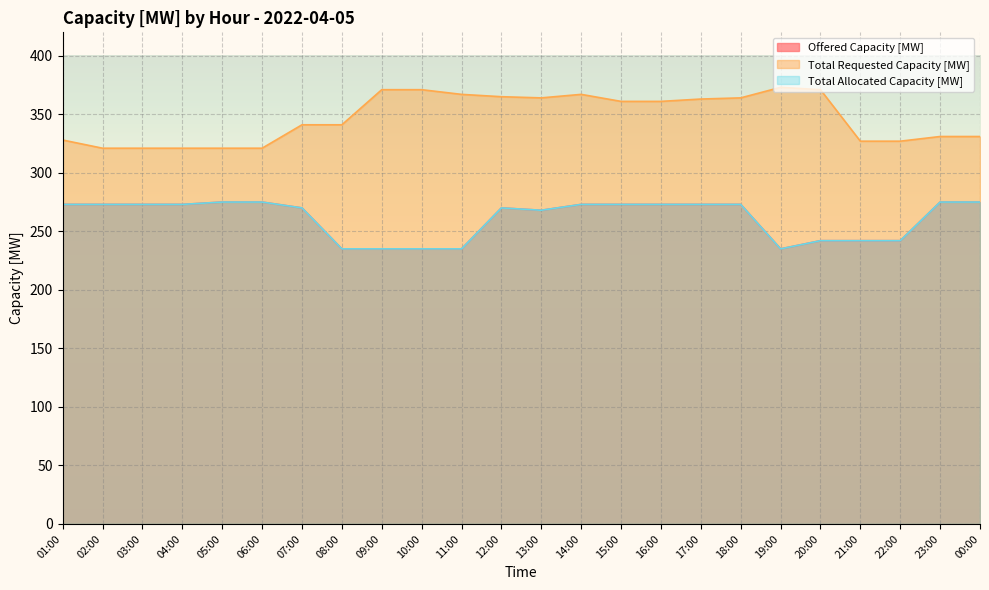

What is the approximate value of Offered Capacity [MW] at 12:00?

270